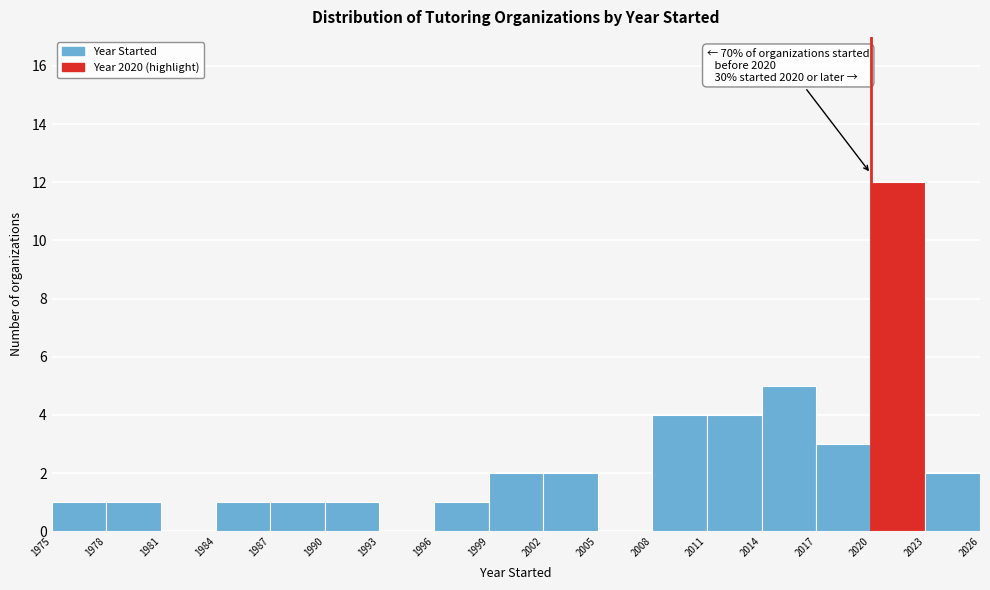

Which range on the x-axis has the tallest bar?

2020 to 2023